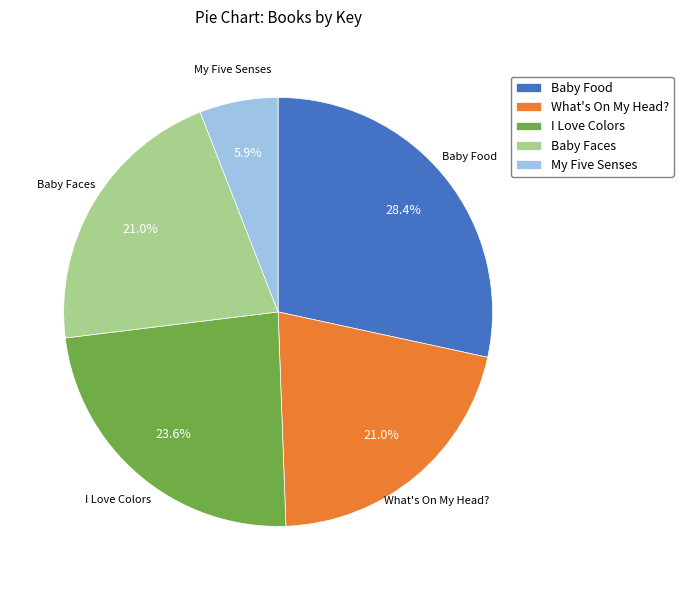

The Baby Faces slice represents 21% of the pie. True or false?

True